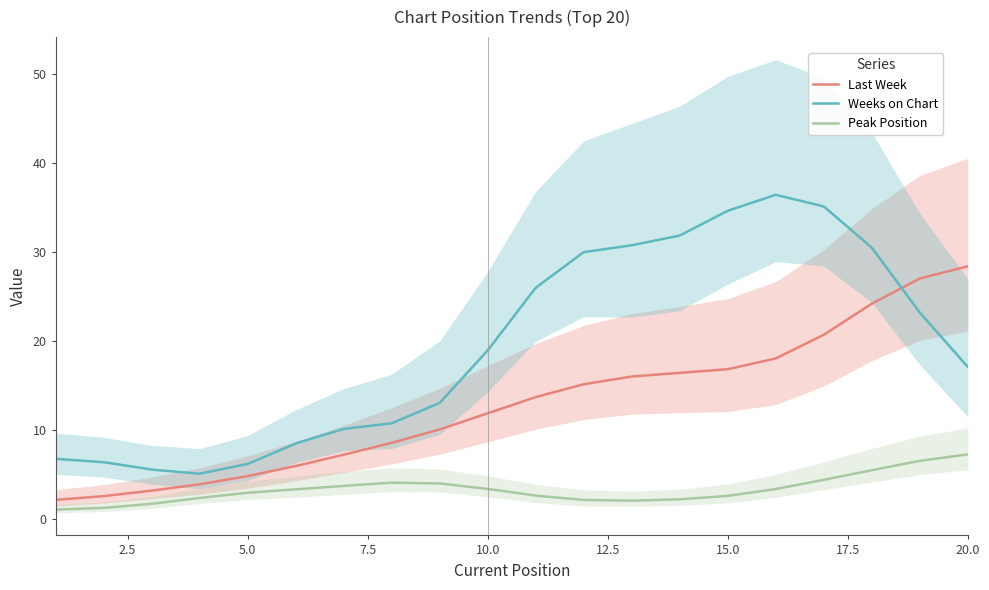

What is the minimum value for Last Week?

2.2